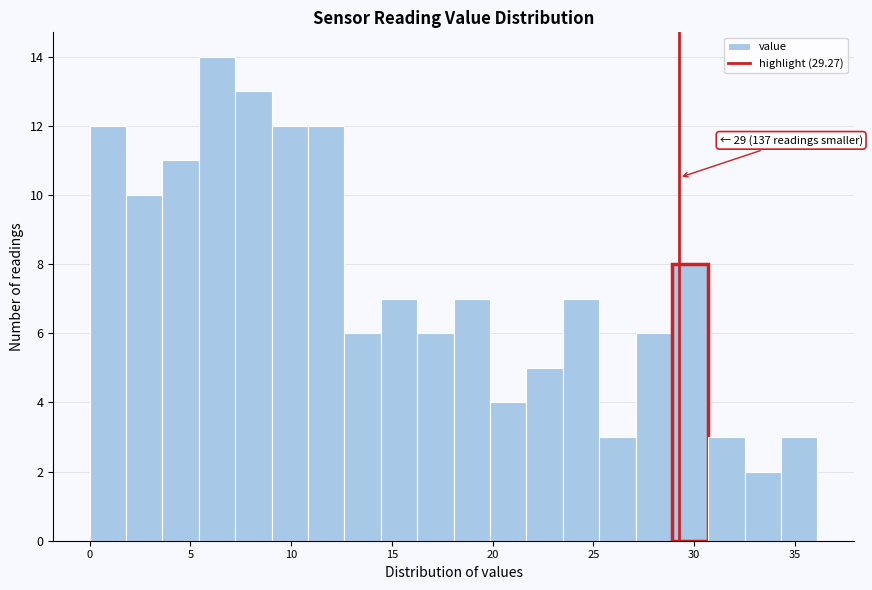

Around what value on the x-axis is the tallest bar? Give the approximate position of its centre, as read against the axis.

6.5